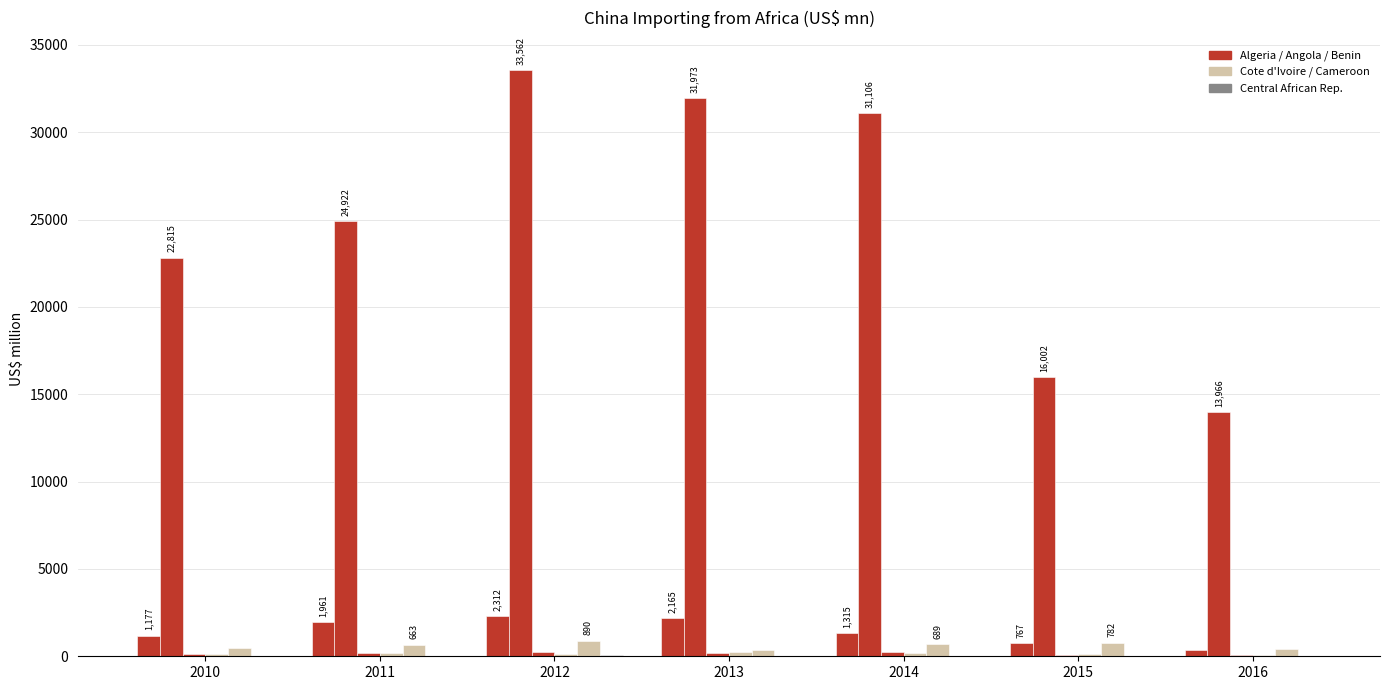

How many groups of bars are there?

7